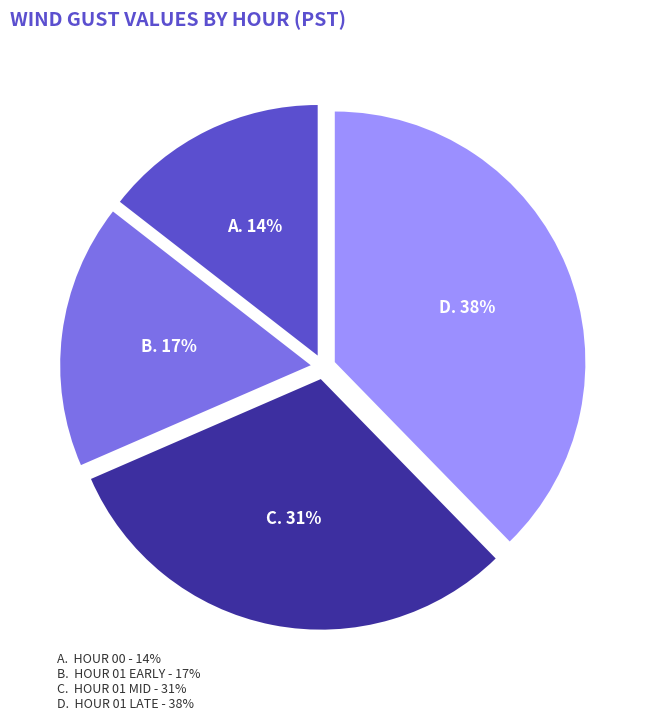

To the nearest percent, what is the average slice percentage?

25%